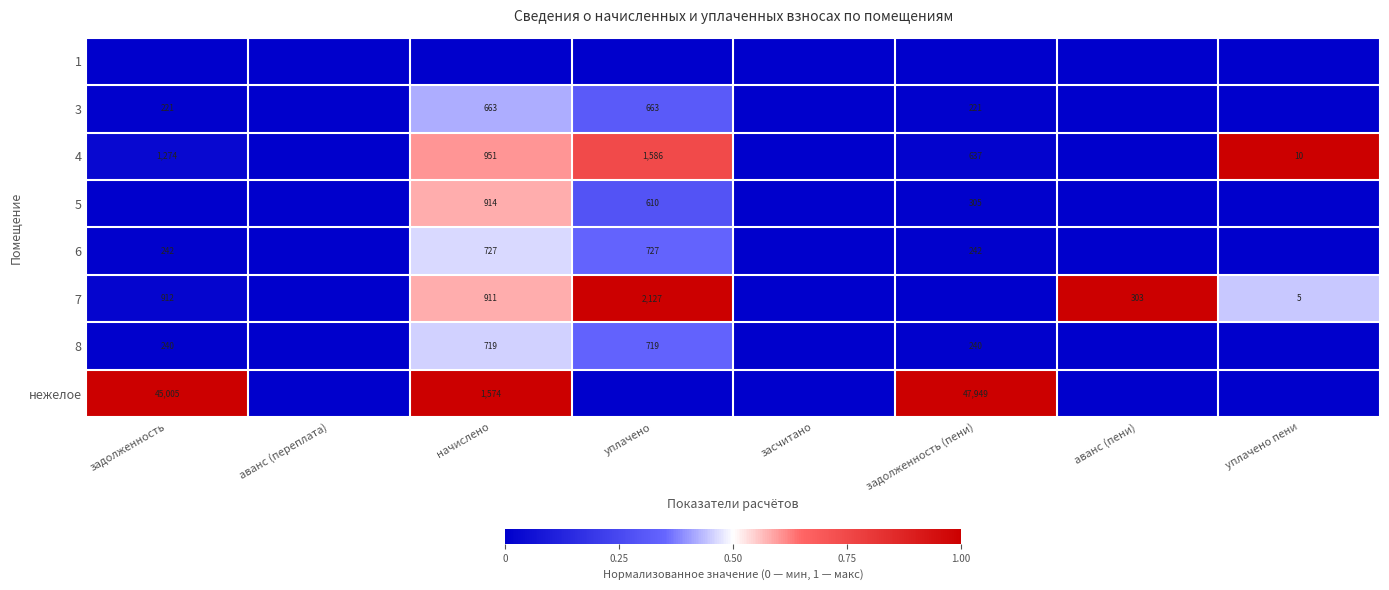

What is the spread (max minus min) of values at уплачено?

1.0